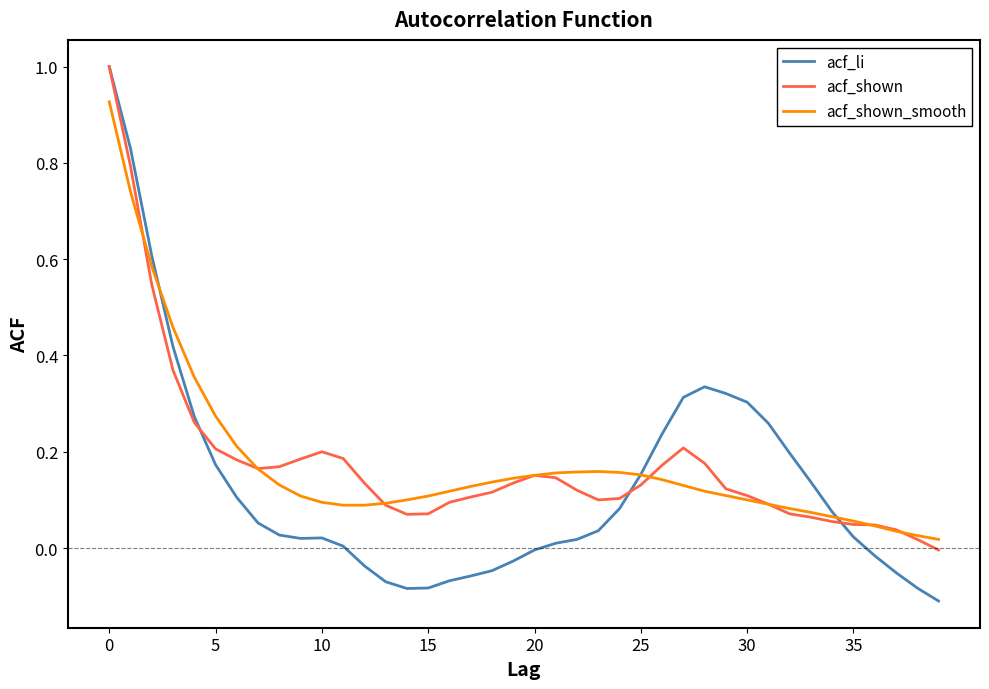

Count the number of categories in the chart.

40